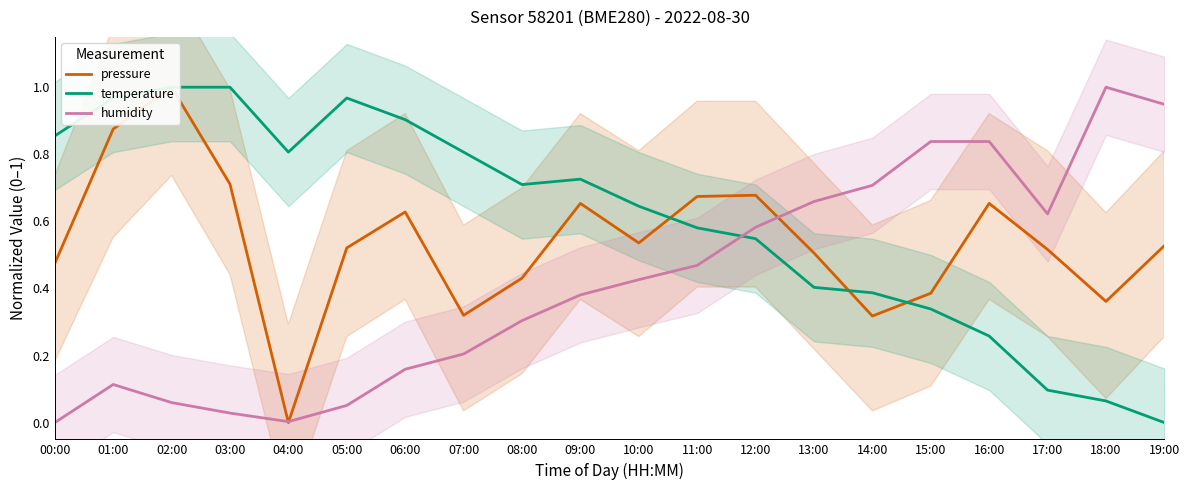

What is the maximum value shown in the chart?

1.0